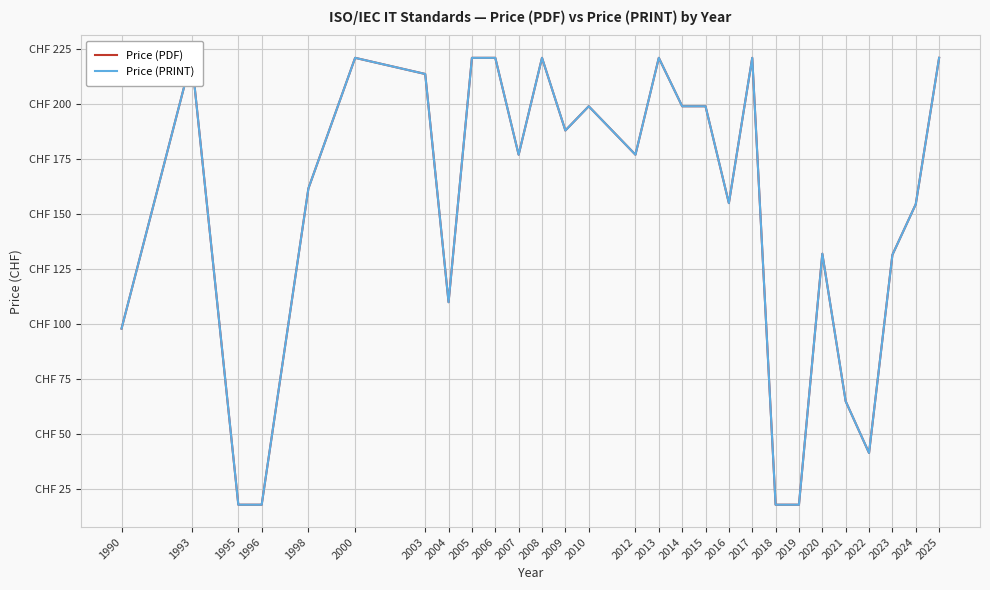

What is the difference between the Price (PRINT) values at 2003 and 2005?

7.3